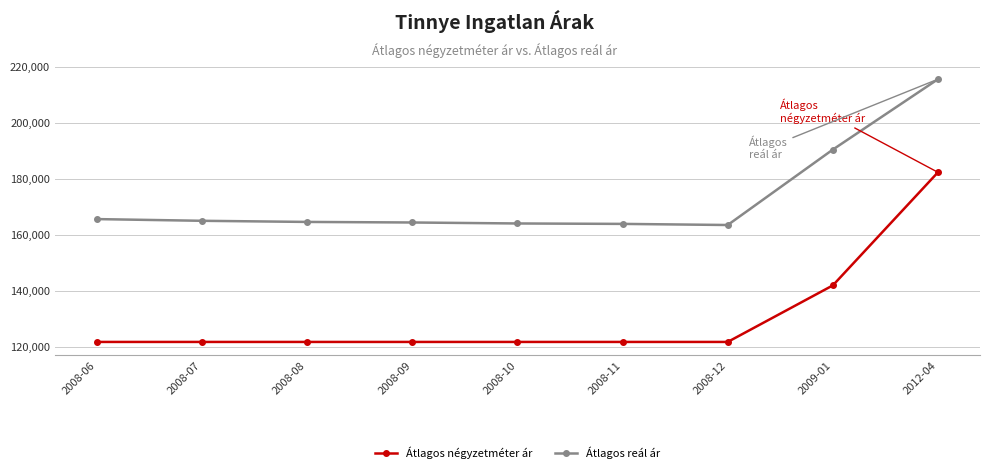

What is the sum of all Átlagos négyzetméter ár values?

1177074